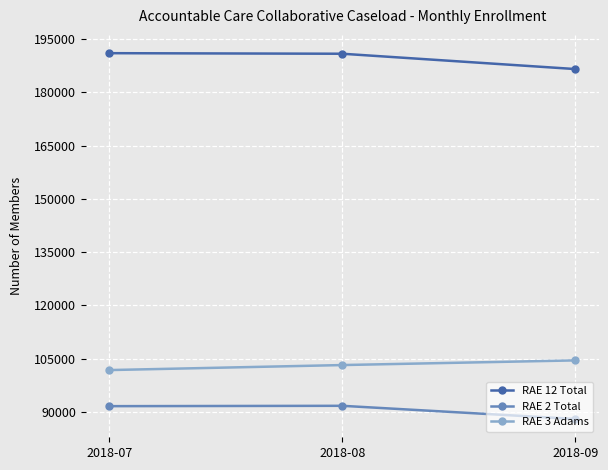

At which label does RAE 3 Adams reach its minimum?

2018-07